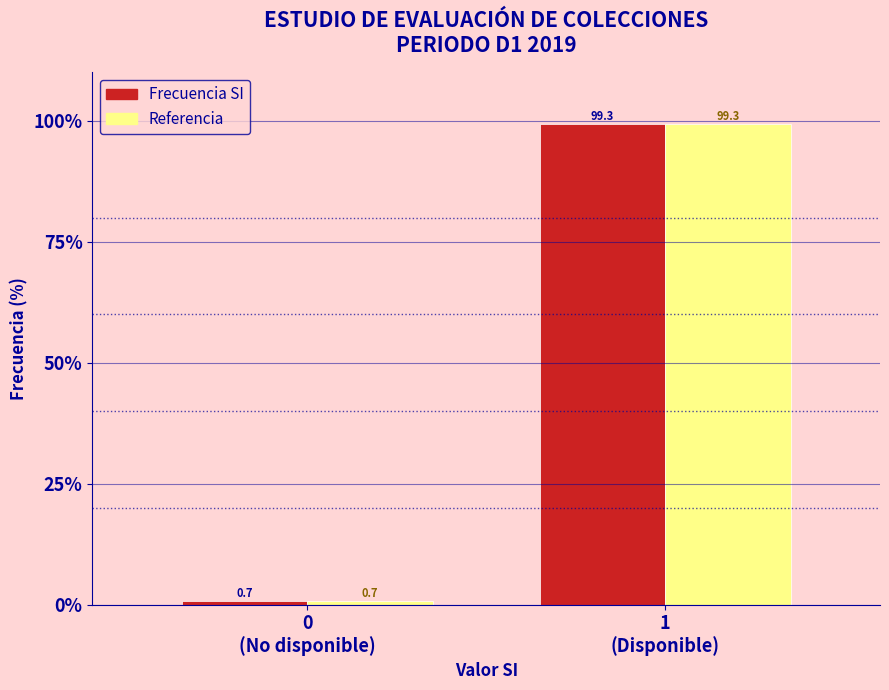

Reading right to left, what are all the values shown in this chart?

Frecuencia SI: 99.3	0.7
Referencia: 99.3	0.7